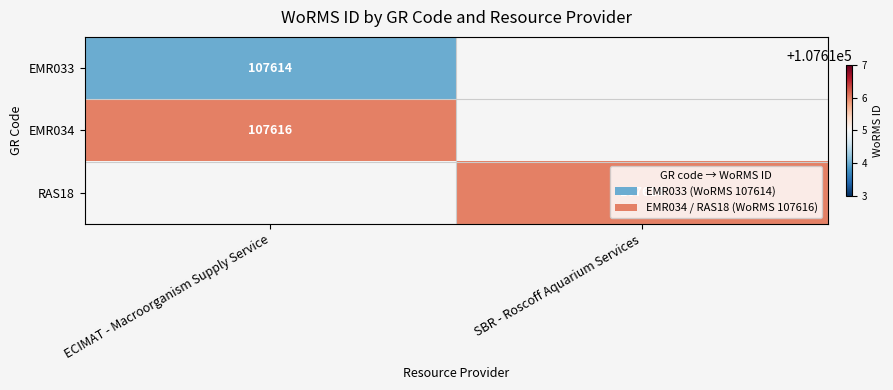

At which category is the sum across all series the highest?

ECIMAT - Macroorganism Supply Service